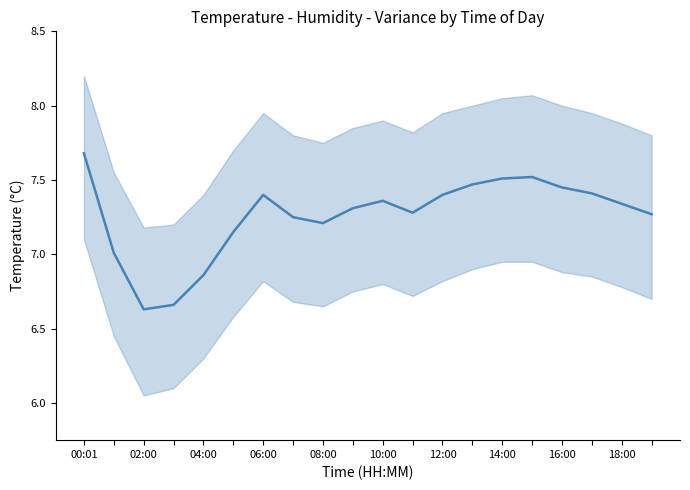

Where is the first local maximum?

12:00